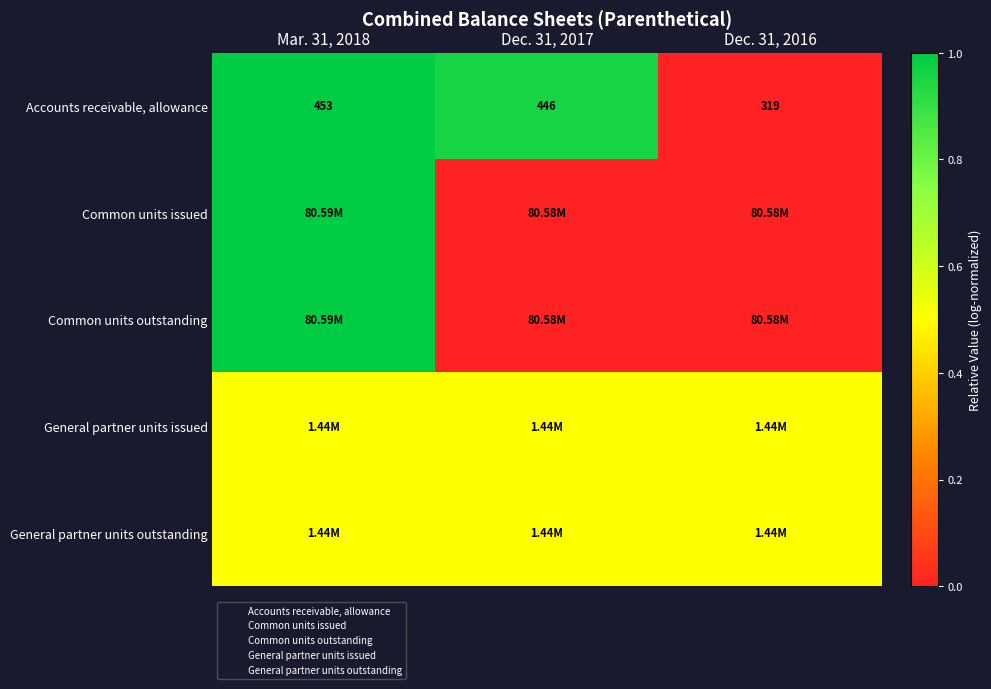

What is the difference between the maximum and second lowest values in the Accounts receivable, allowance series?

7.0